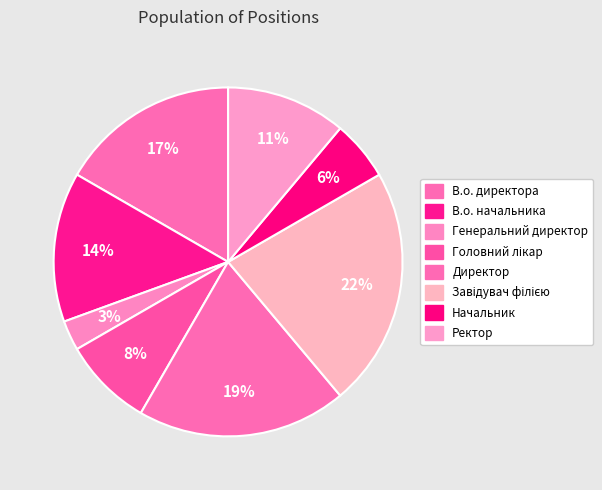

How many segments does this pie chart have?

8